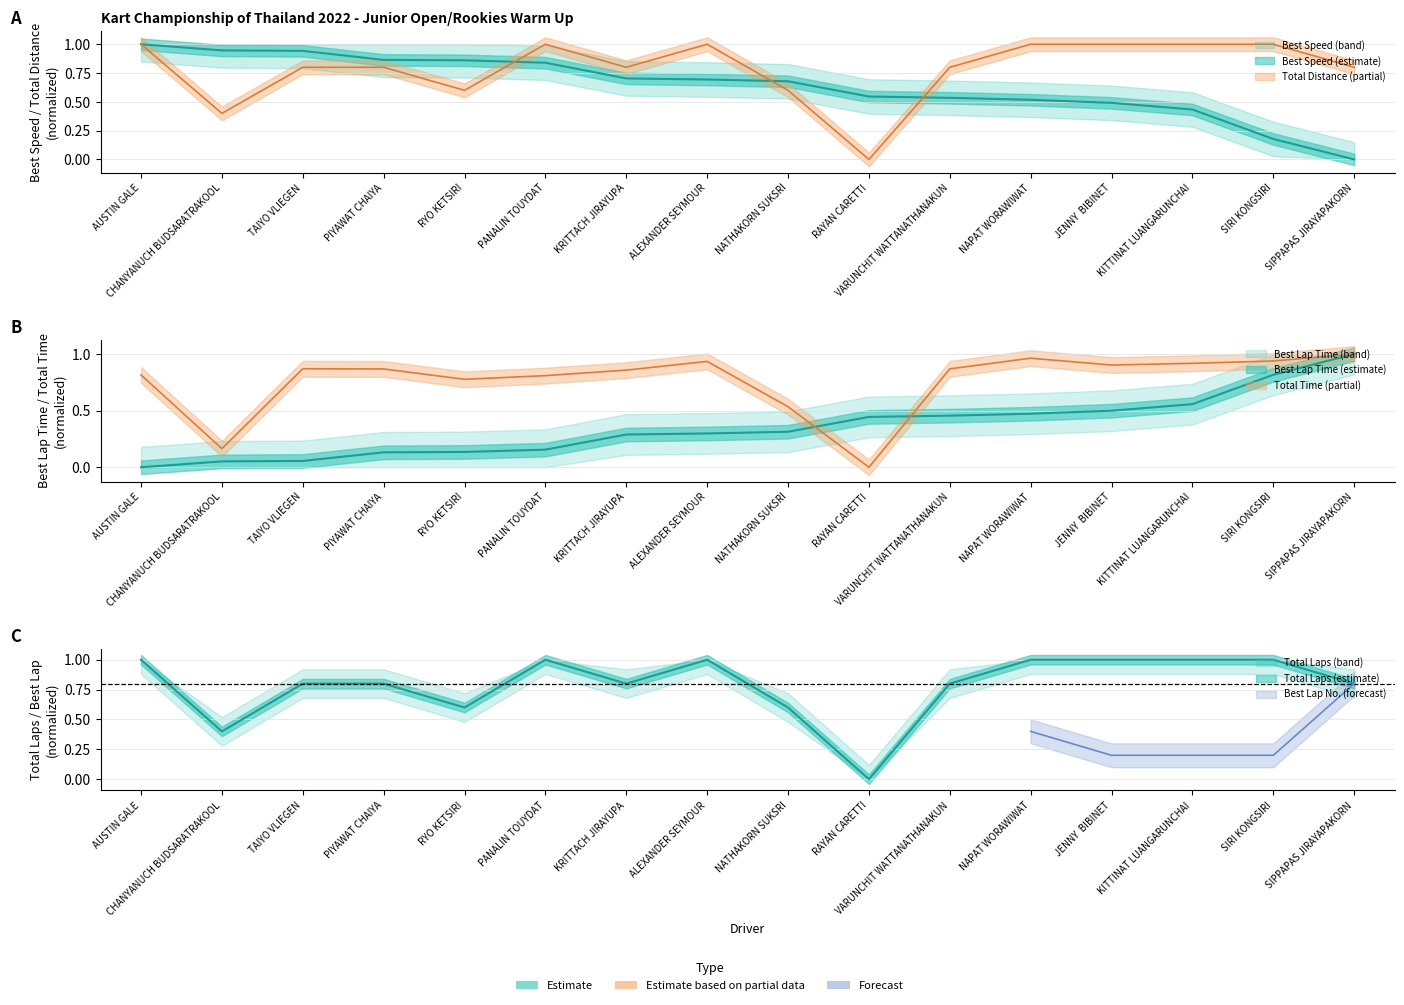

At which label does Total Laps reach its minimum?

RAYAN CARETTI